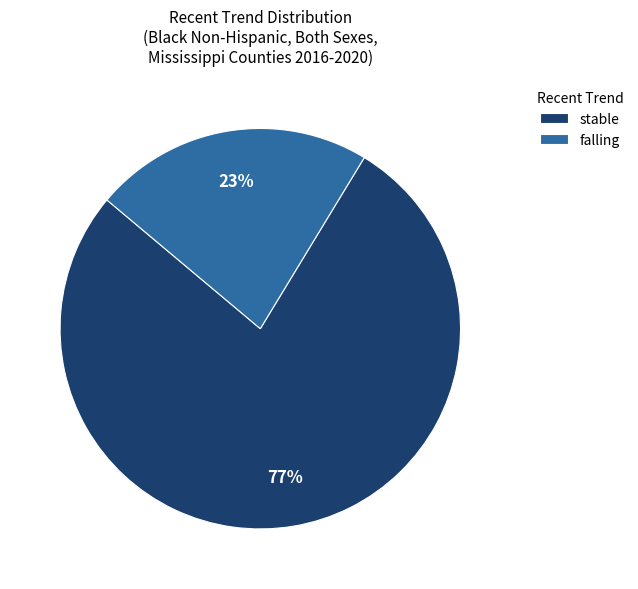

What is the largest slice in the pie chart?

stable